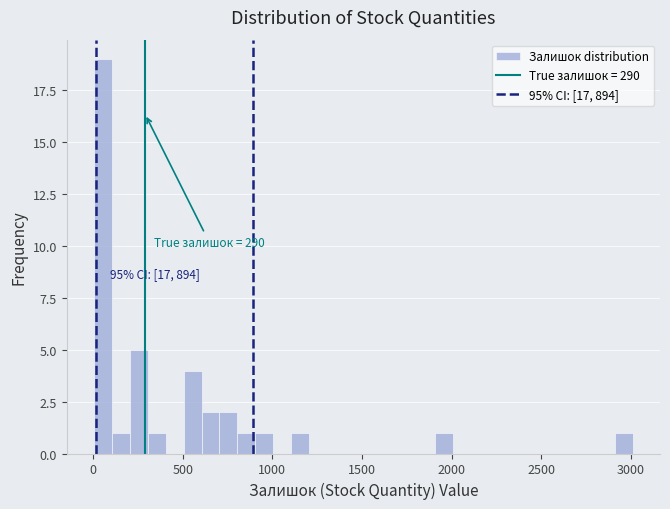

Around what value on the x-axis is the tallest bar? Give the approximate position of its centre, as read against the axis.

50